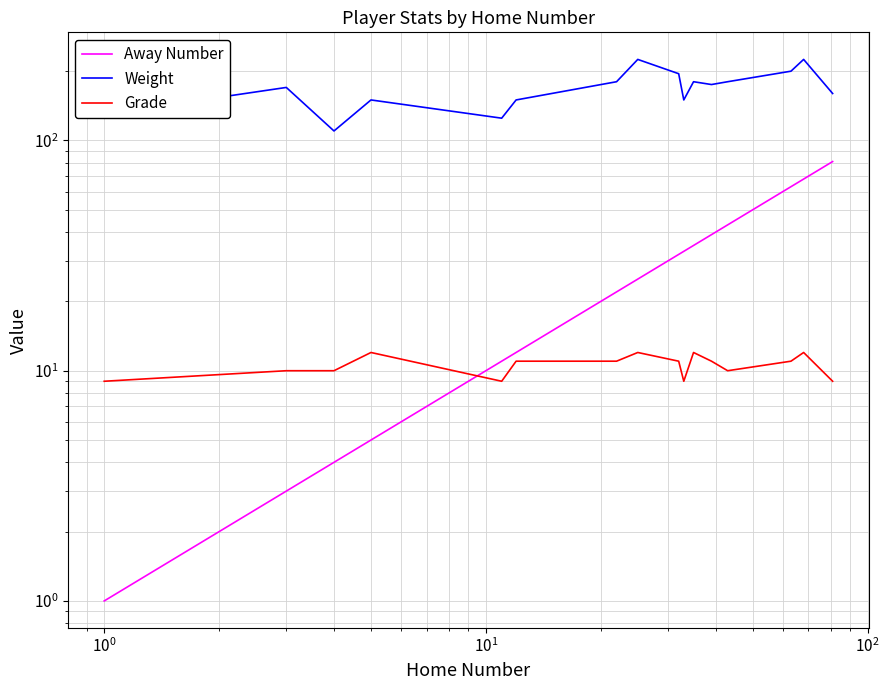

The Grade series shows 5 at 12. True or false?

False